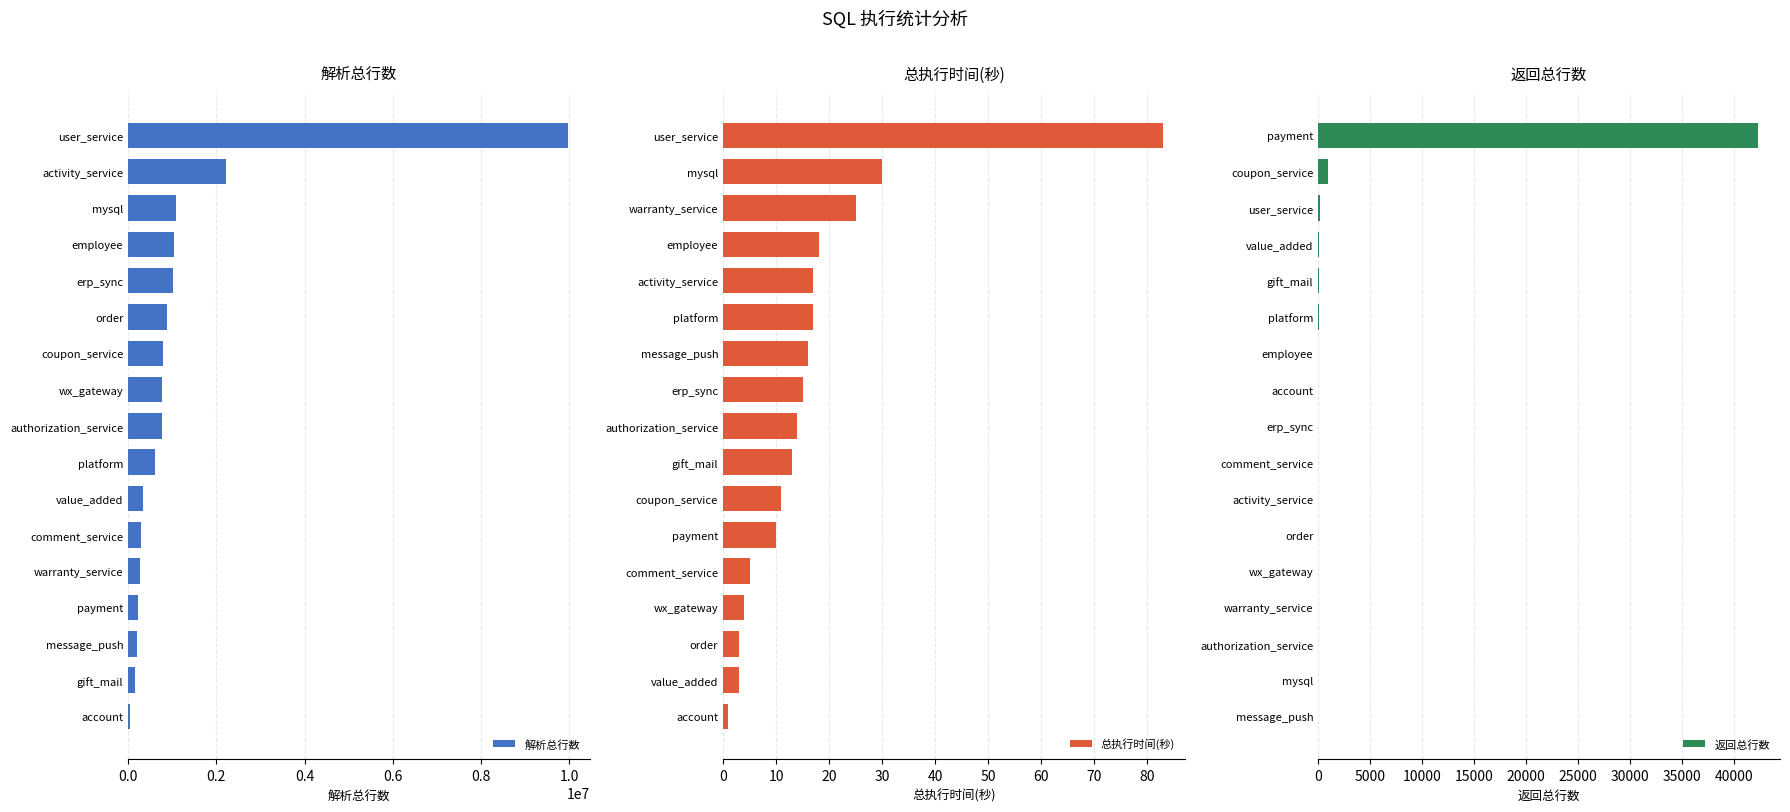

True or false: 总执行时间(秒) has a value of 83 at user_service.

True